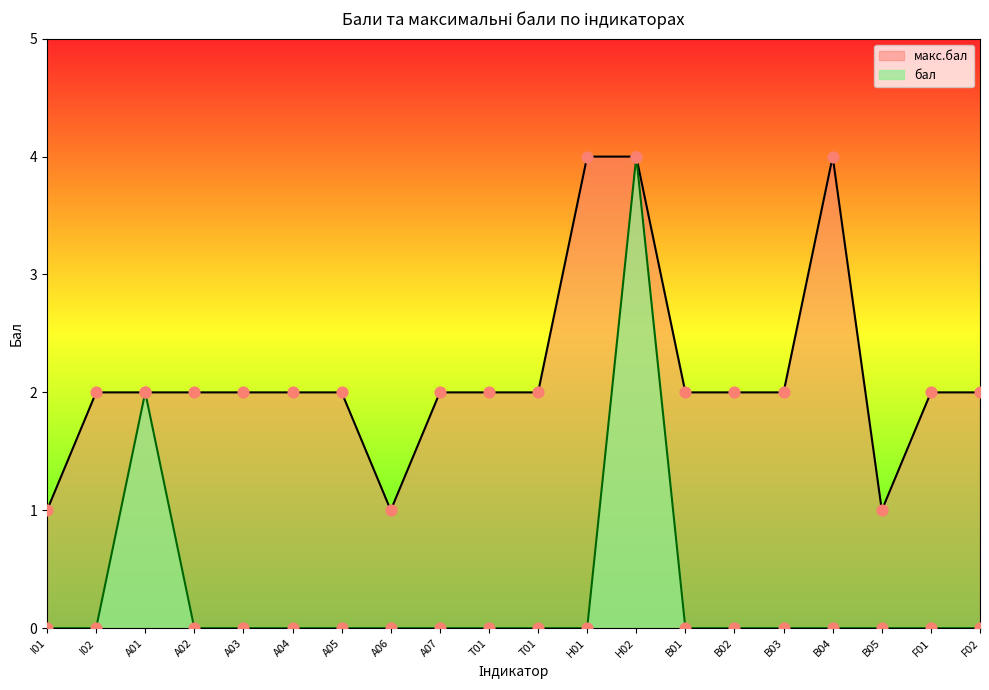

Is the value of бал at T01 greater than the value of макс.бал at A03?

No